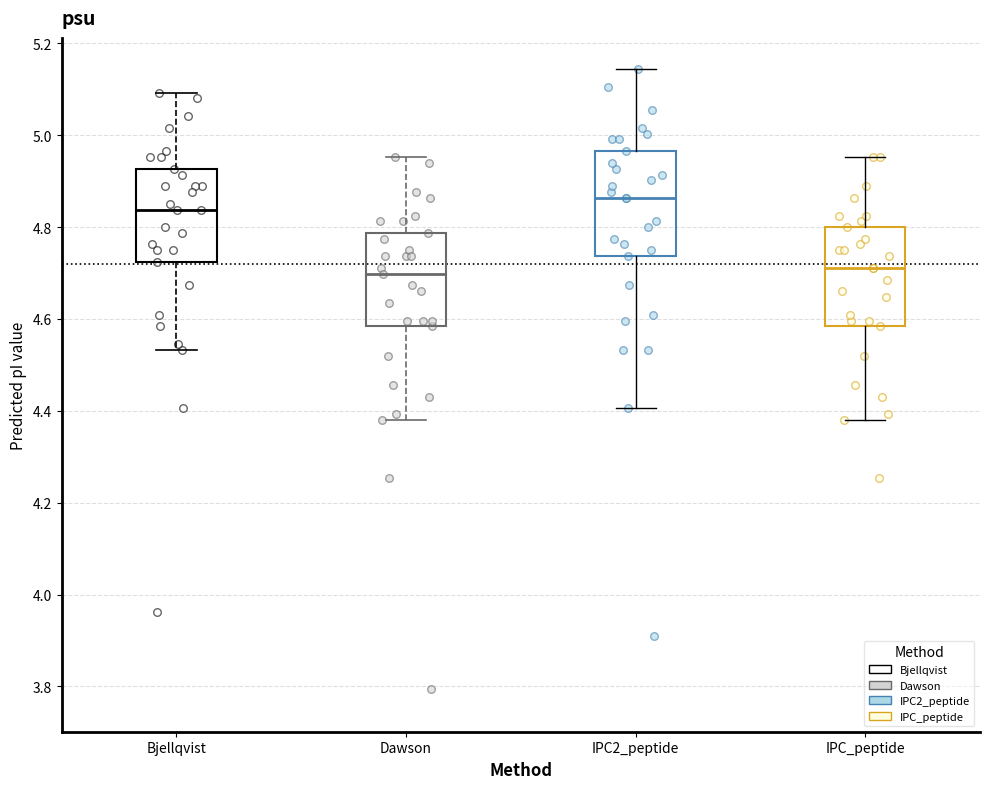

Reading left to right, read every box against the y-axis: the position of its median line, the range the box covers, and the ends of its whiskers. The values are not printed on the chart, so give them approximately, as read against the axis.

Bjellqvist: median 4.84, box 4.72 to 4.92, whiskers 4.54 to 5.10
Dawson: median 4.70, box 4.58 to 4.78, whiskers 4.38 to 4.96
IPC2_peptide: median 4.86, box 4.74 to 4.96, whiskers 4.40 to 5.14
IPC_peptide: median 4.72, box 4.58 to 4.80, whiskers 4.38 to 4.96